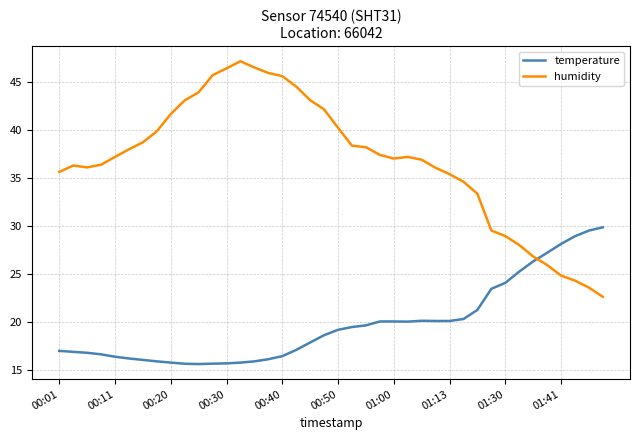

List the series in order of their peak value, highest first.

humidity, temperature